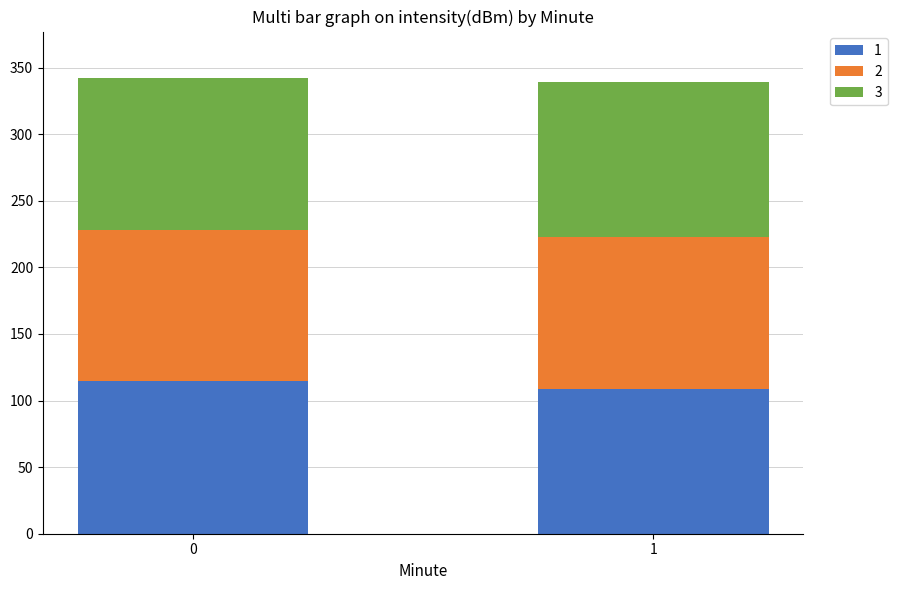

What is the lowest value of the 1 series?

108.4